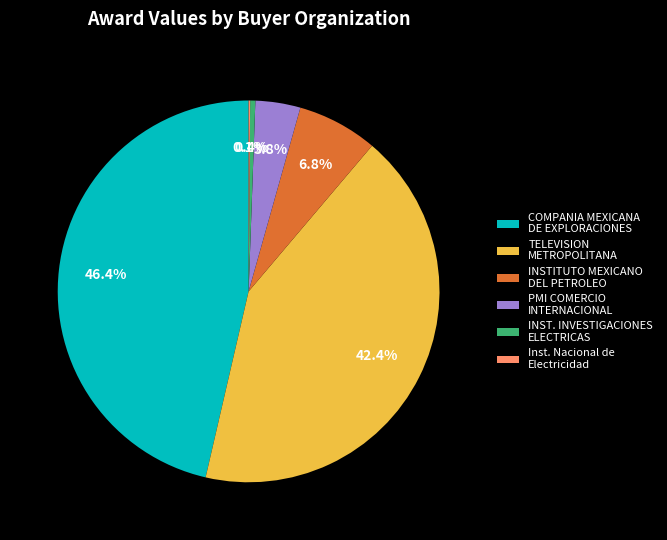

To the nearest percent, what is the difference between the largest and smallest slice percentages?

46%